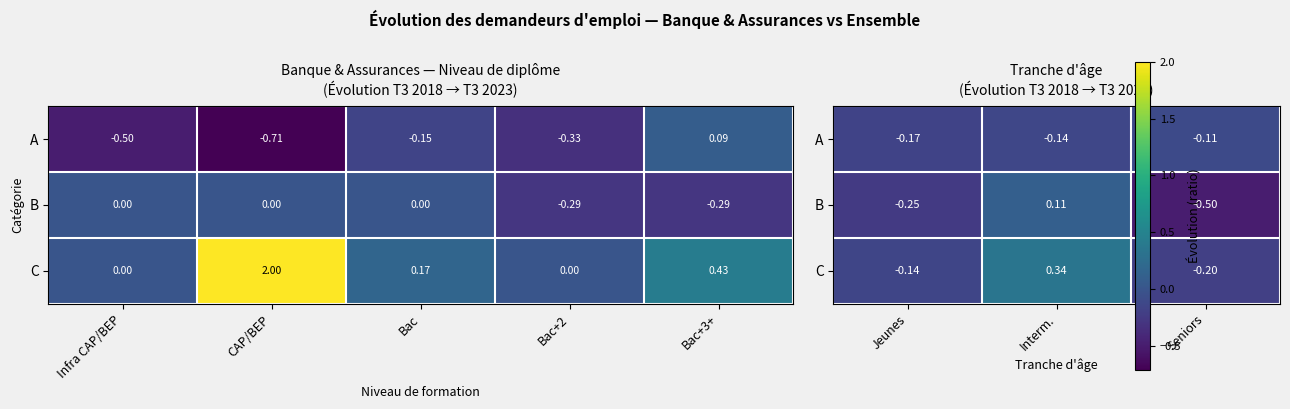

The C series shows -0.1 at Seniors. True or false?

False